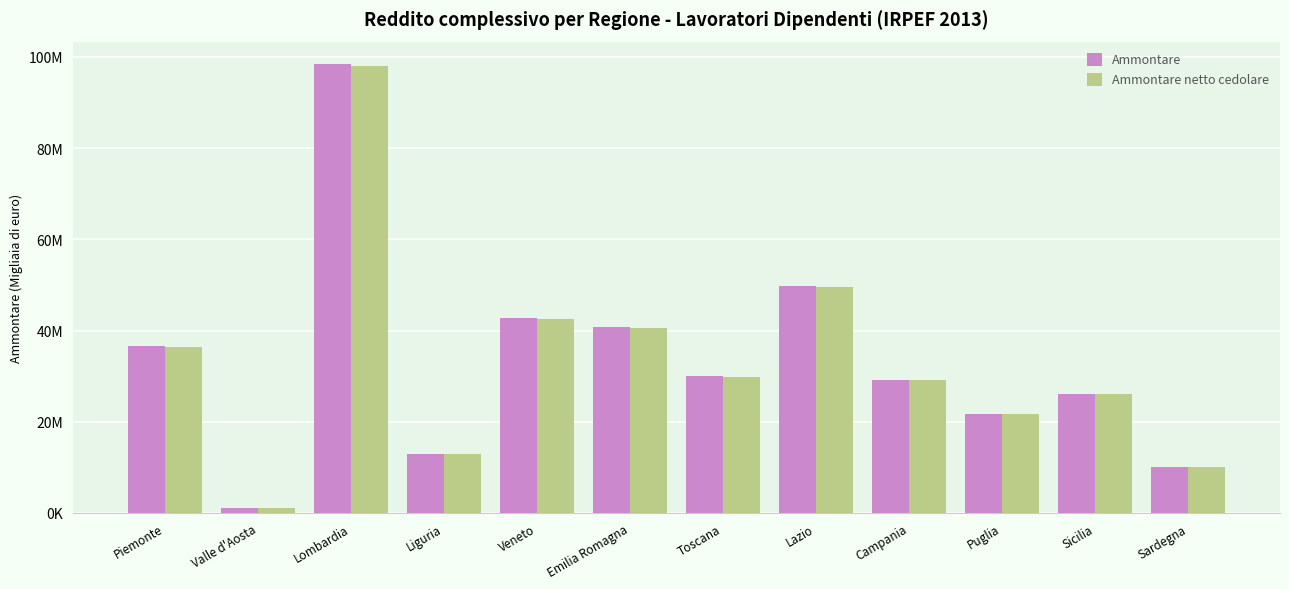

True or false: Ammontare has a value of 10118142 at Sardegna.

True